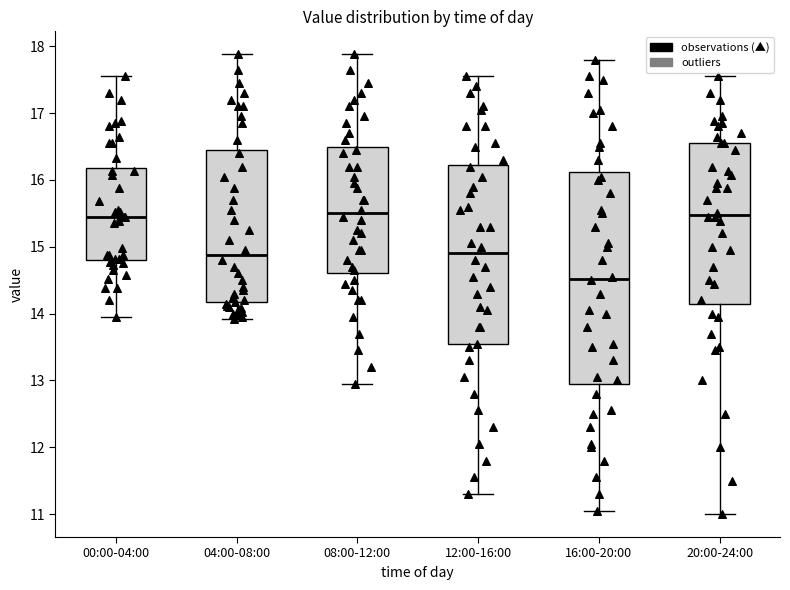

Which box is the tallest, from its lower edge to its upper edge?

16:00-20:00